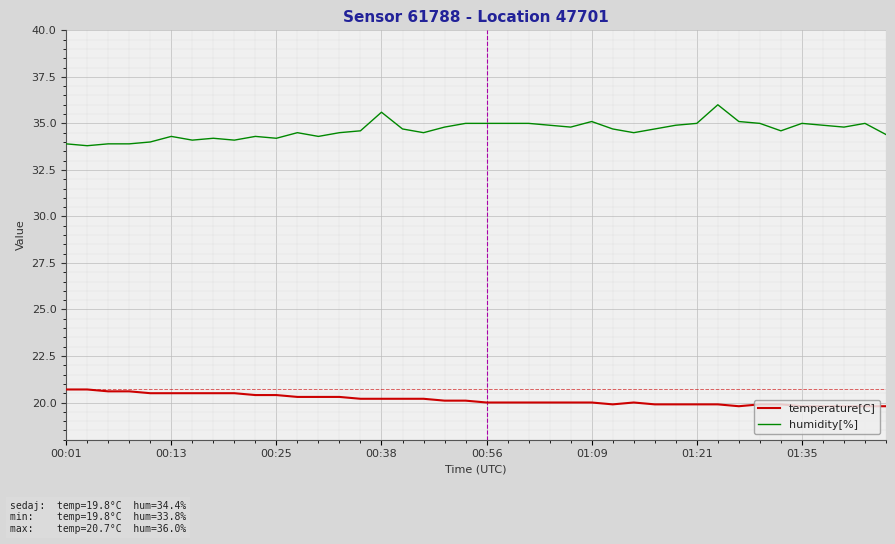

Which series has the widest spread of values?

humidity[%]